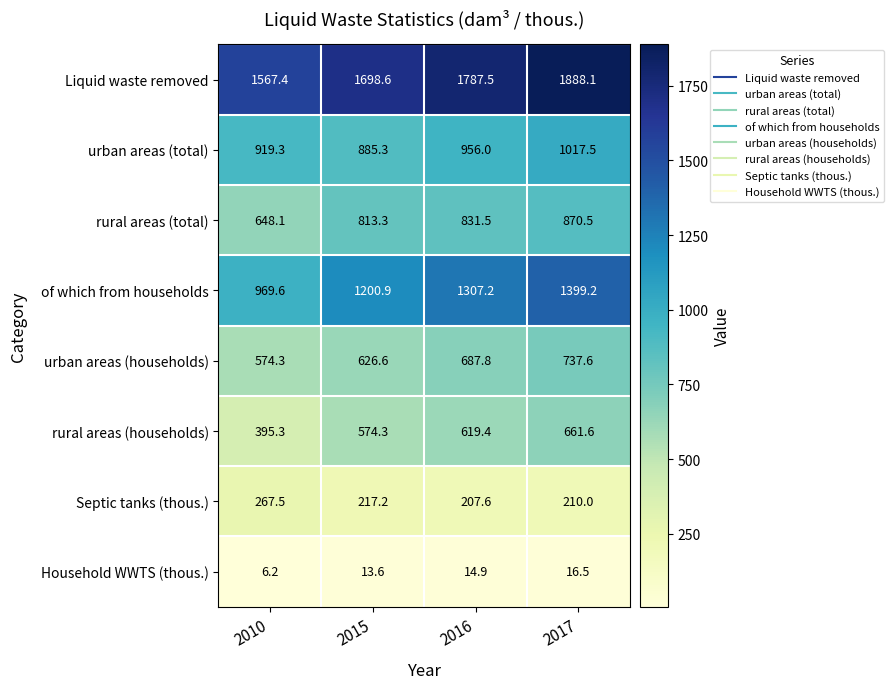

List the series in order of their peak value, lowest first.

Household WWTS (thous.), Septic tanks (thous.), rural areas (households), urban areas (households), rural areas (total), urban areas (total), of which from households, Liquid waste removed